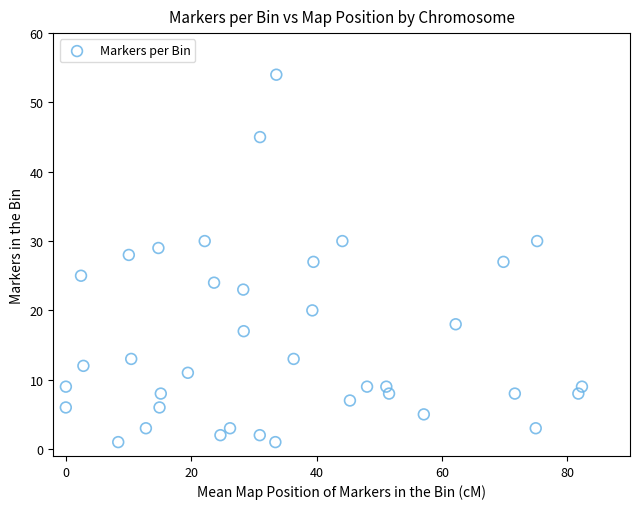

What is the range of Y values (max minus min)?

53